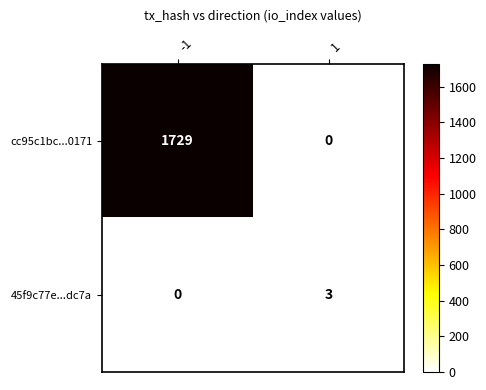

Count the number of categories in the chart.

2